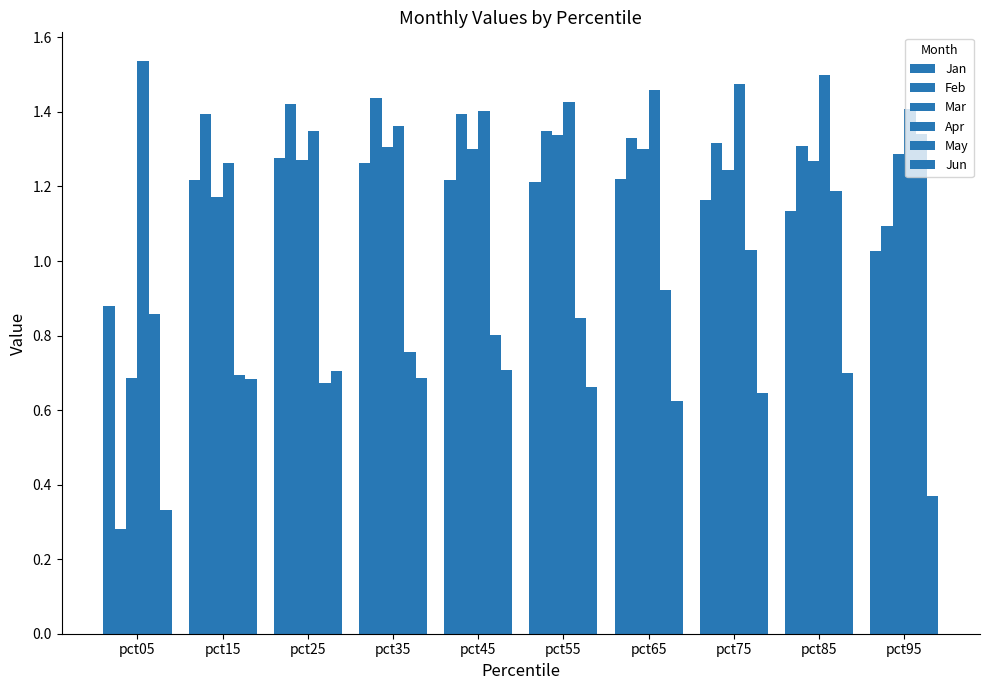

What is the sum of the Jan values at pct85 and pct95?

2.2